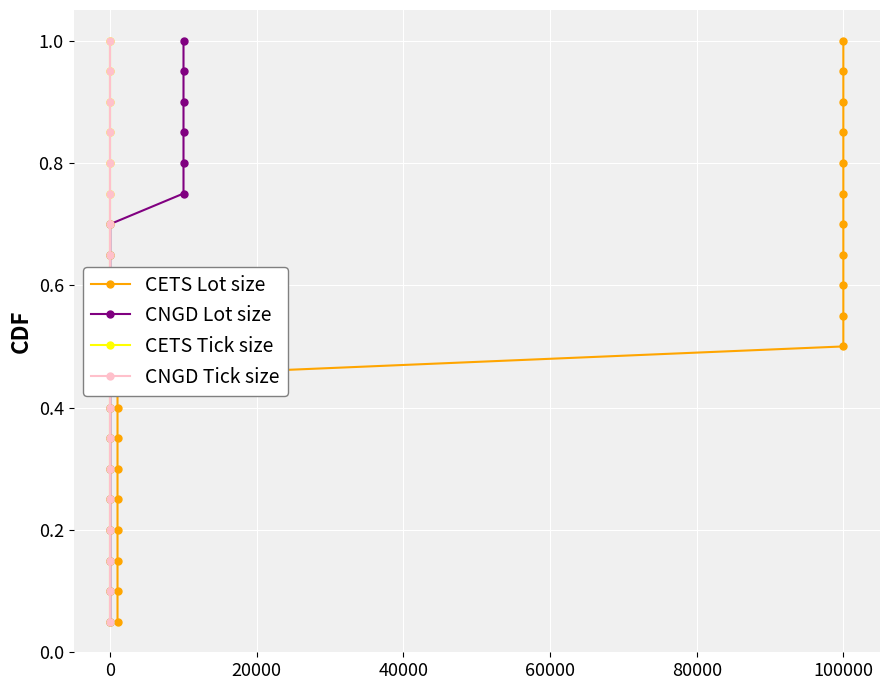

Which series has the largest range (max minus min)?

CETS Lot size